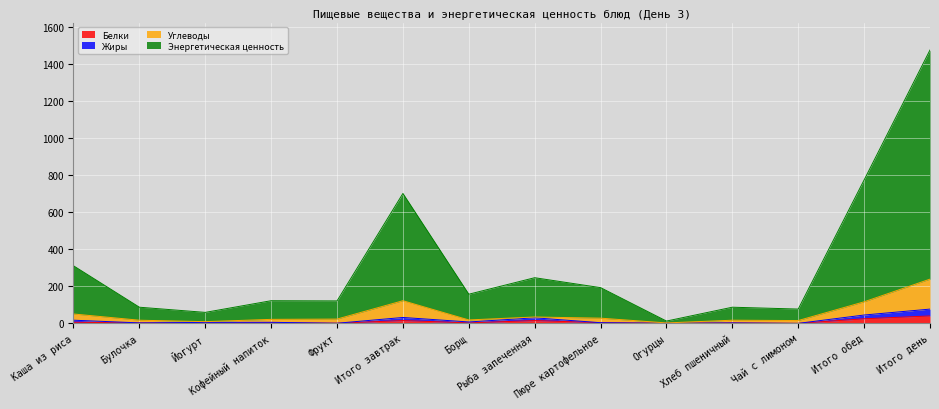

List the labels in order of Углеводы value, largest first.

Итого день, Итого завтрак, Итого обед, Каша из риса, Рыба запеченная, Пюре картофельное, Фрукт, Кофейный напиток, Борщ, Булочка, Хлеб пшеничный, Чай с лимоном, Йогурт, Огурцы